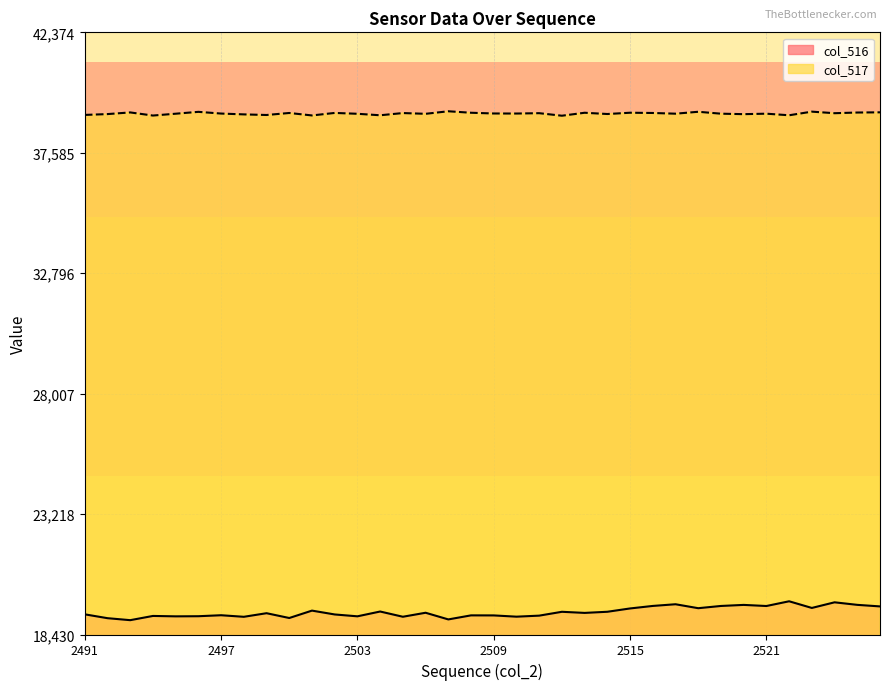

True or false: col_516 and col_517 intersect in this chart.

False